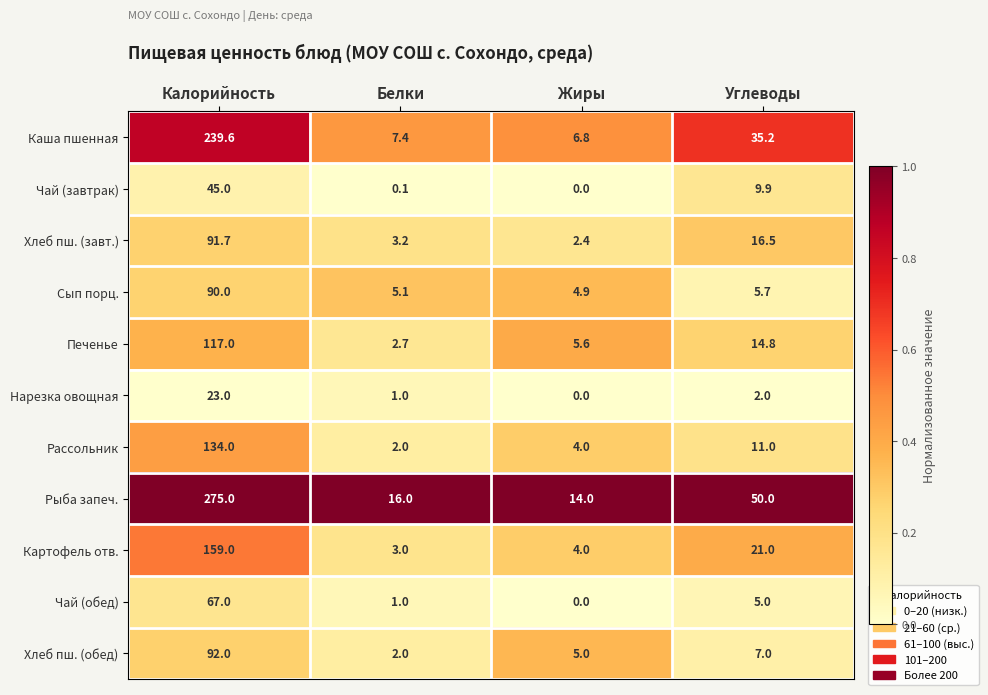

Between Белки and Жиры, which series saw the biggest shift?

Хлеб пш. (обед)